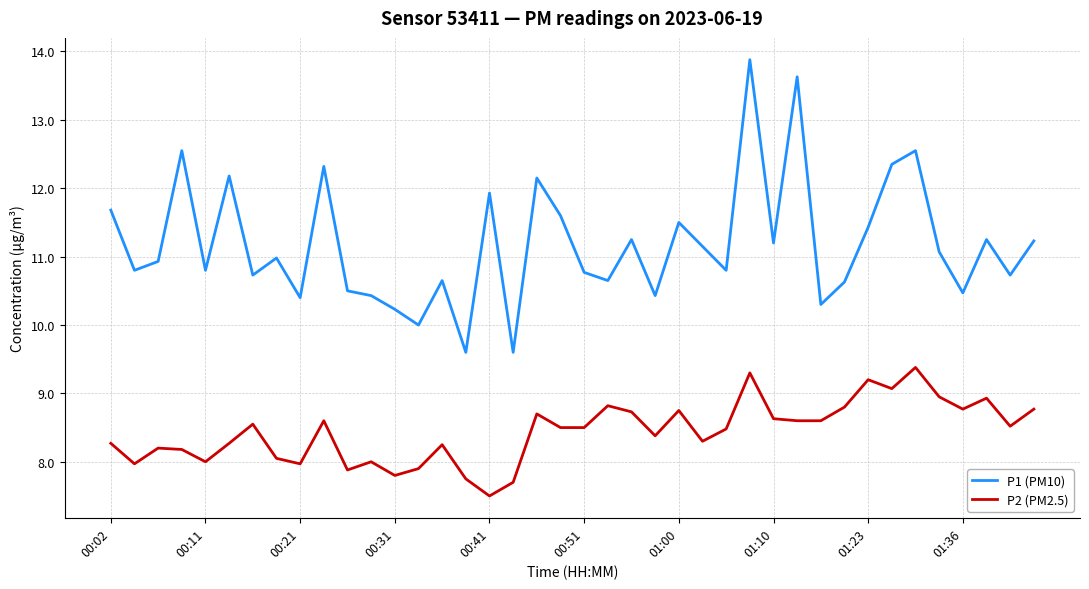

What is the lowest value of the P2 (PM2.5) series?

7.5